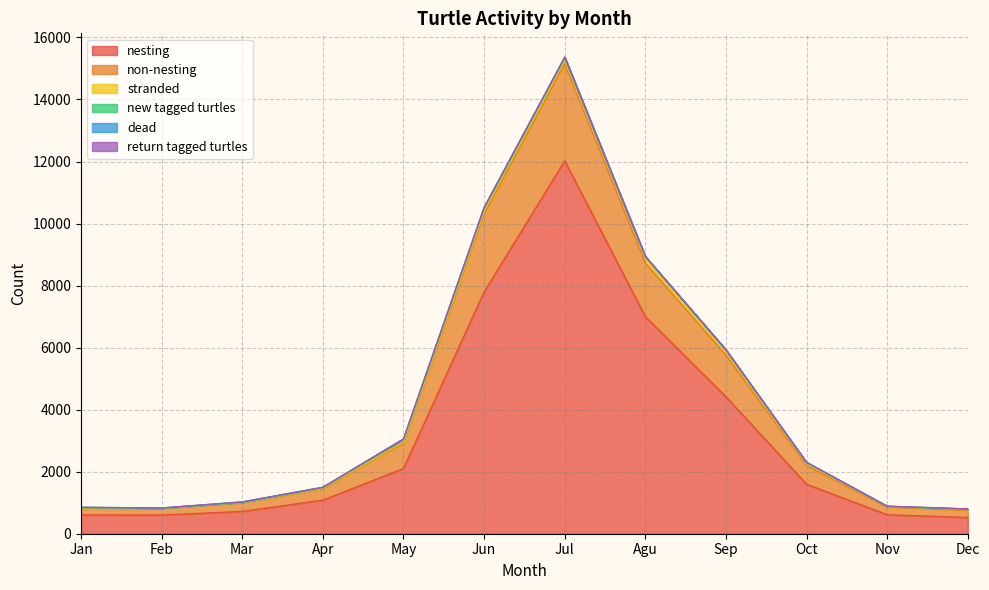

What is the minimum value for nesting?

523